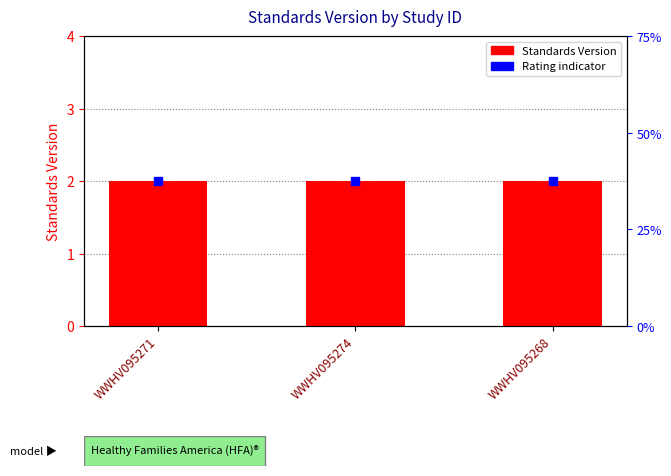

What is the total value across all series at WWHV095268?

3.5